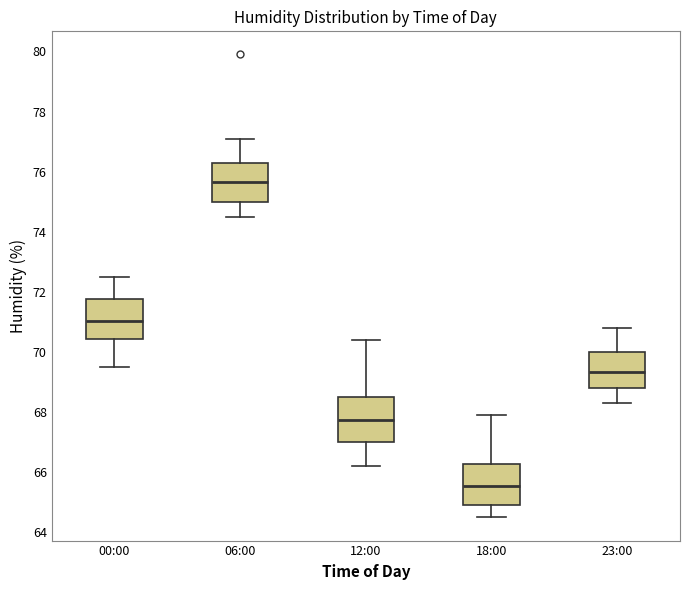

Which box has the lowest median line?

18:00